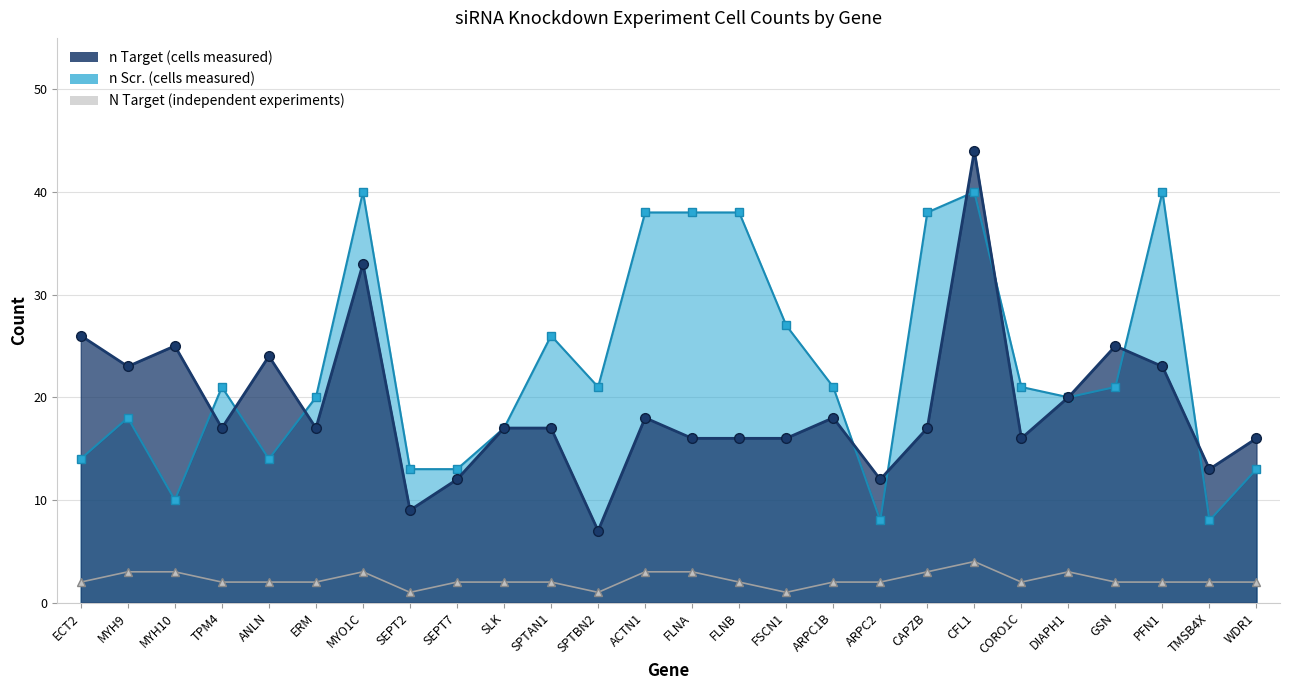

The value of n Scr. (cells measured) at SEPT2 is 13. True or false?

True